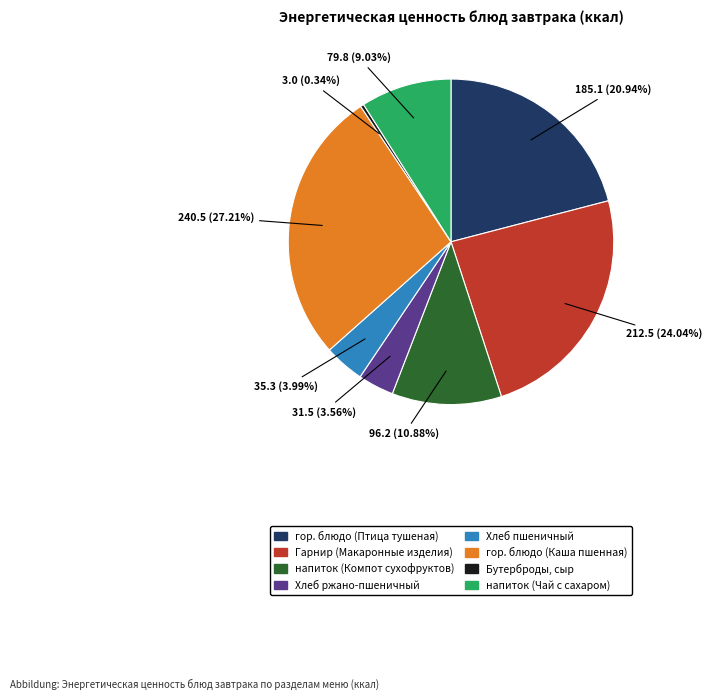

Which category has the biggest portion of the pie?

гор. блюдо (Каша пшенная)